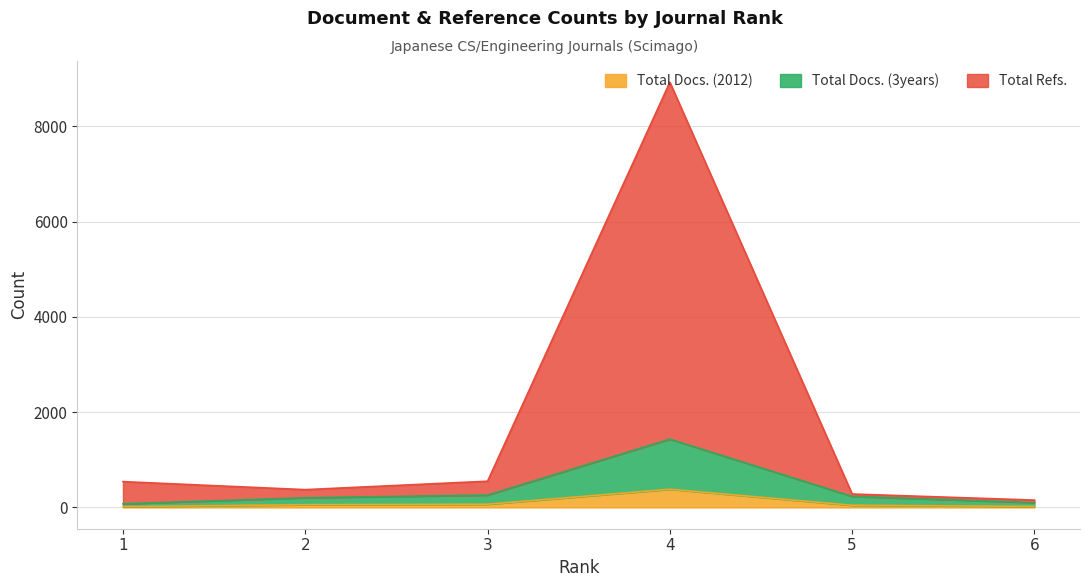

What is the difference between the Total Refs. values at 3 and 2?

177